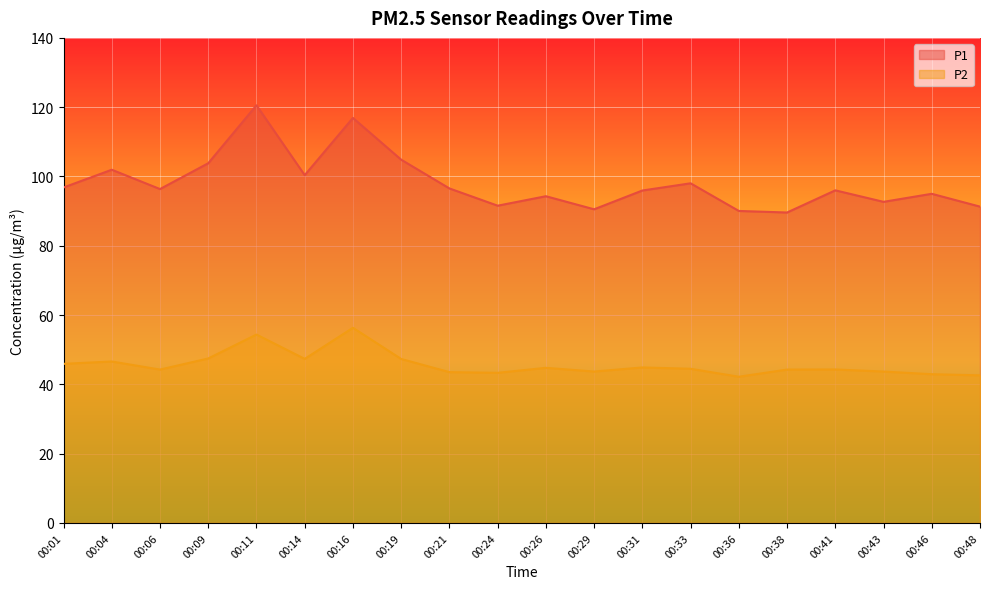

Between 00:26 and 00:43, which is larger?

00:26